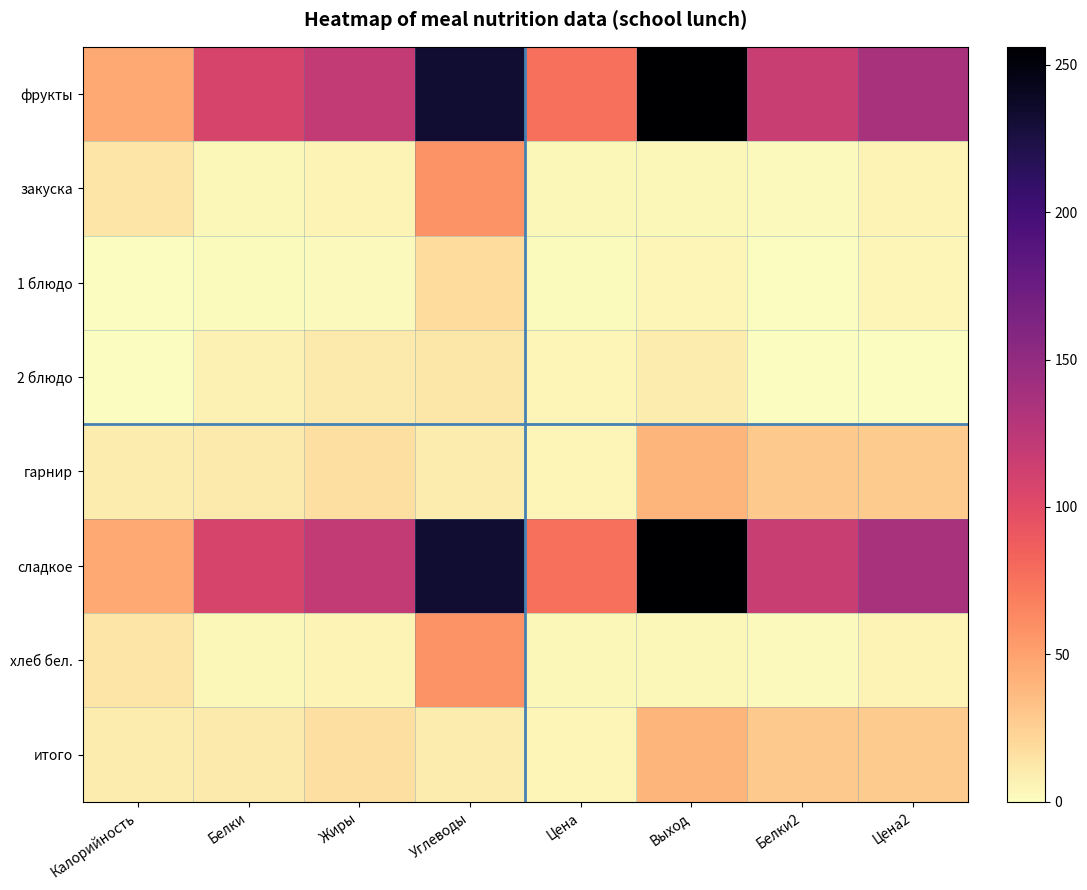

Reading left to right, transcribe all the data shown in this chart.

фрукты: Калорийность=47.0	Белки=108.0	Жиры=120.0	Углеводы=232.5	Цена=77.0	Выход=256.1	Белки2=116.6	Цена2=135.7
закуска: Калорийность=13.4	Белки=3.4	Жиры=5.8	Углеводы=57.9	Цена=3.1	Выход=3.4	Белки2=2.8	Цена2=5.7
1 блюдо: Калорийность=0.4	Белки=1.4	Жиры=2.0	Углеводы=18.3	Цена=1.5	Выход=4.4	Белки2=0.2	Цена2=4.1
2 блюдо: Калорийность=0.4	Белки=6.8	Жиры=10.2	Углеводы=12.6	Цена=4.6	Выход=9.5	Белки2=0.0	Цена2=0.9
гарнир: Калорийность=9.8	Белки=10.4	Жиры=16.6	Углеводы=9.4	Цена=4.9	Выход=39.1	Белки2=29.0	Цена2=27.4
сладкое: Калорийность=47.0	Белки=108.0	Жиры=120.0	Углеводы=232.5	Цена=77.0	Выход=256.1	Белки2=116.6	Цена2=135.7
хлеб бел.: Калорийность=13.4	Белки=3.4	Жиры=5.8	Углеводы=57.9	Цена=3.1	Выход=3.4	Белки2=2.8	Цена2=5.7
итого: Калорийность=9.8	Белки=10.4	Жиры=16.6	Углеводы=9.4	Цена=4.9	Выход=39.1	Белки2=29.0	Цена2=27.4